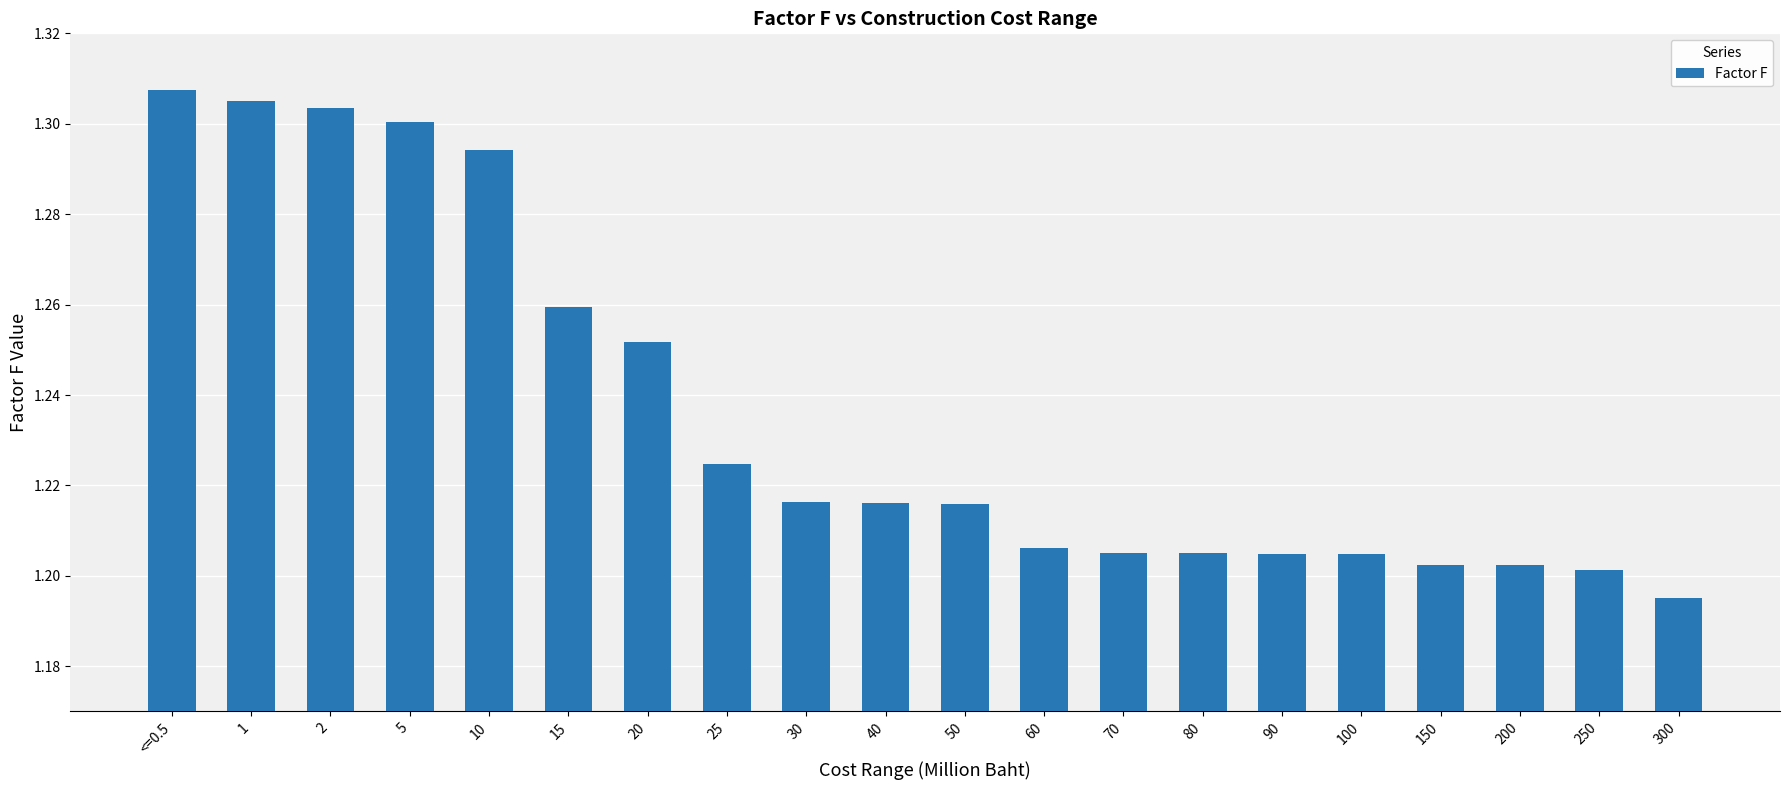

What is the ratio of the value at 2 to the value at 10?

1.0